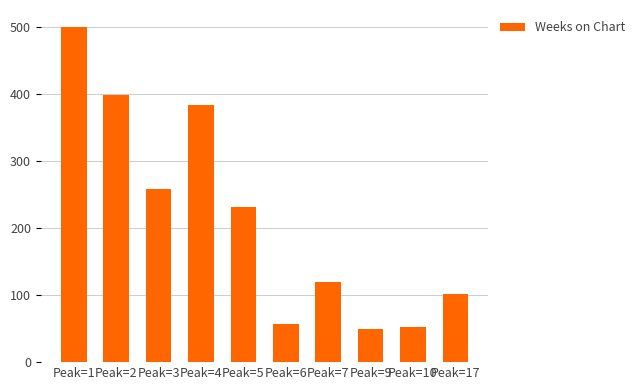

Count the number of categories in the chart.

10